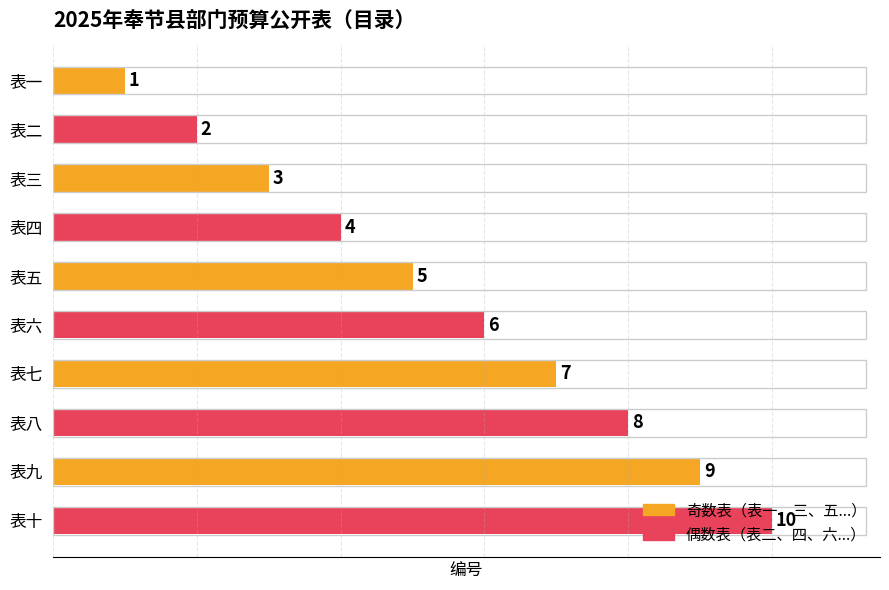

Is it true that the value at 表一 is 2?

False